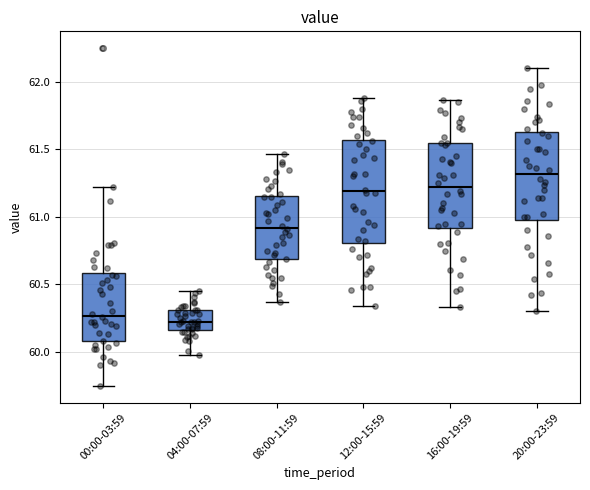

Comparing the boxes themselves (not the whiskers), which one is the tallest?

12:00-15:59